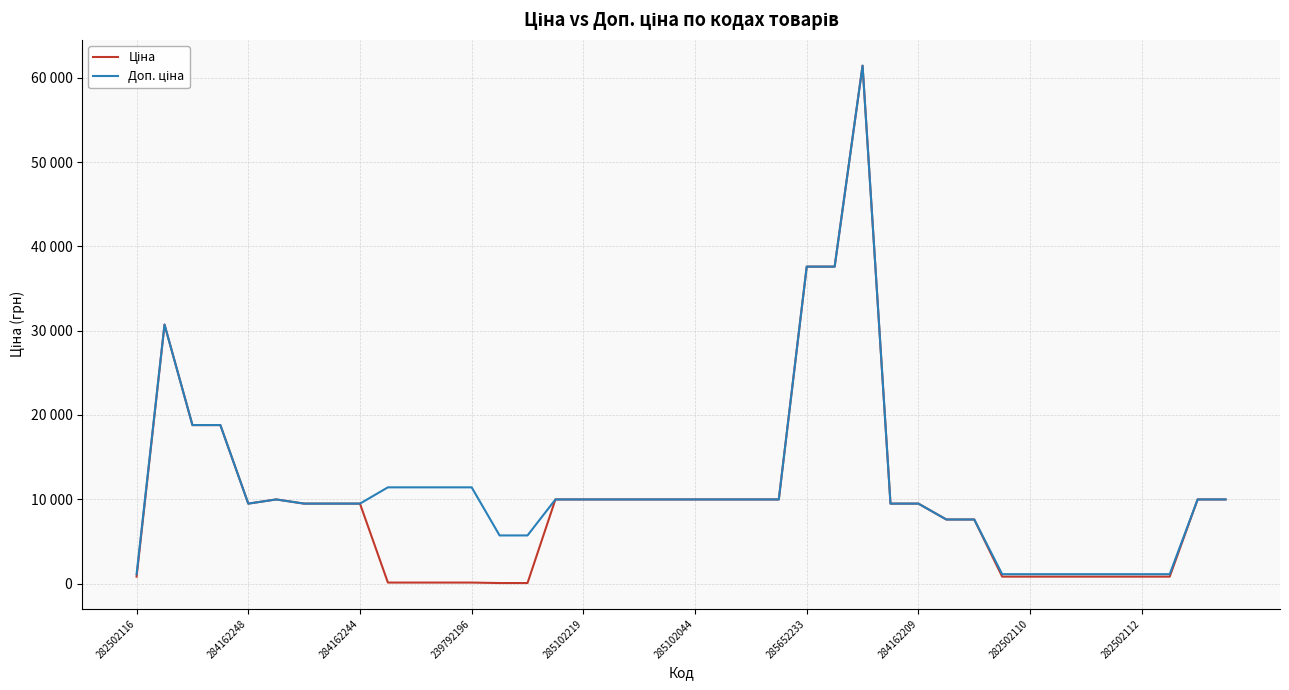

Is this an area chart (filled region under the line)?

No